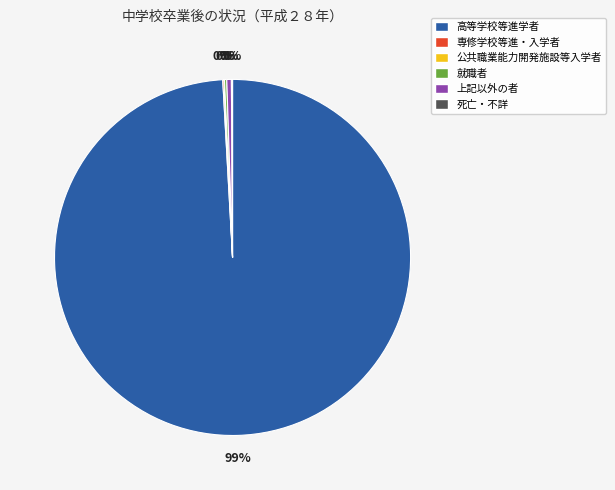

Which slice is the largest?

高等学校等進学者